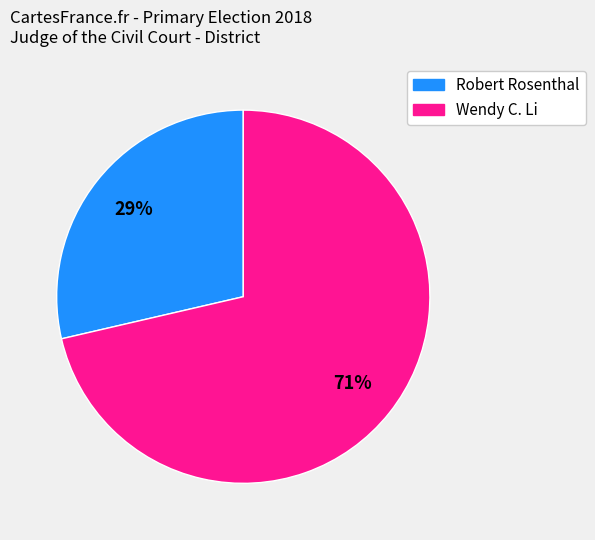

To the nearest percent, what percentage of the pie is Robert Rosenthal?

29%